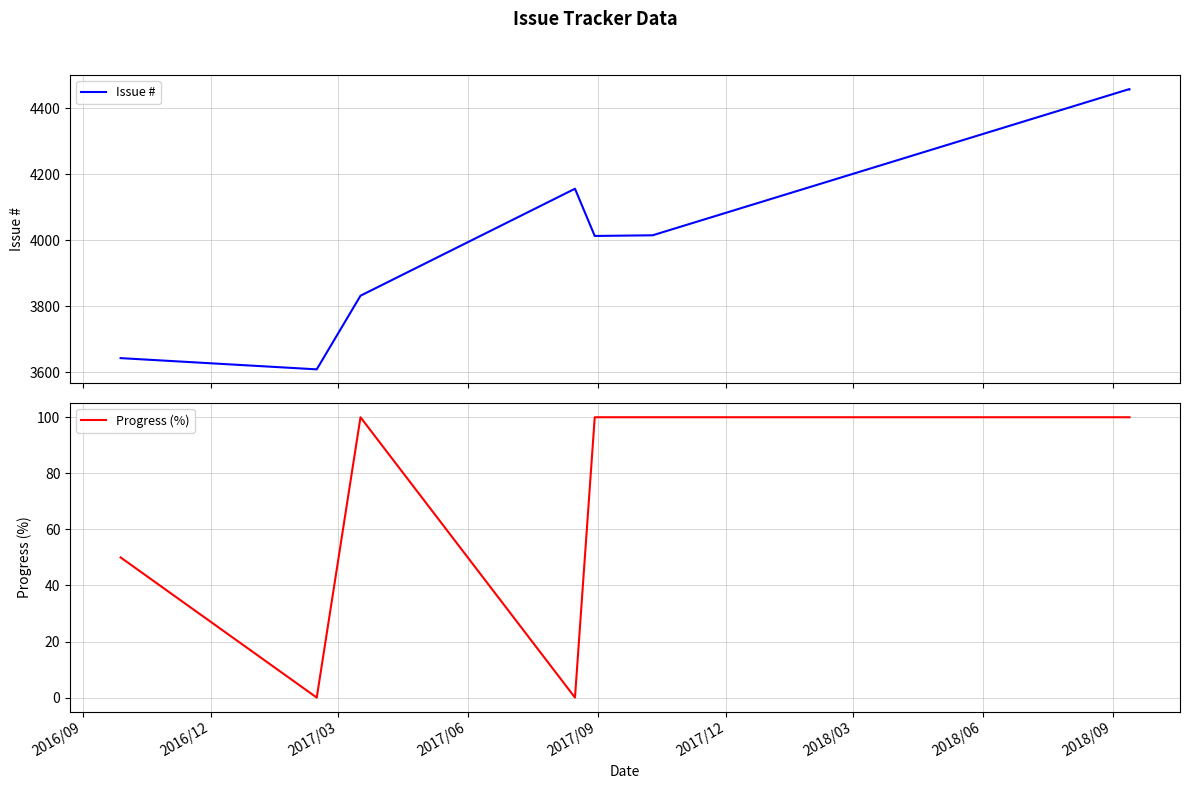

At how many categories does at least one series exceed 2434?

8